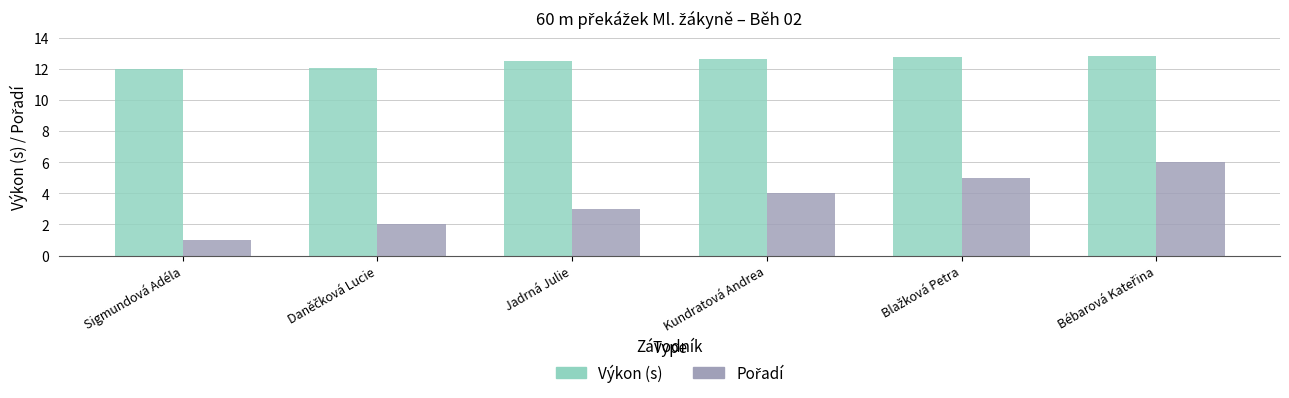

True or false: Výkon (s) has a value of 12.0 at Sigmundová Adéla.

True